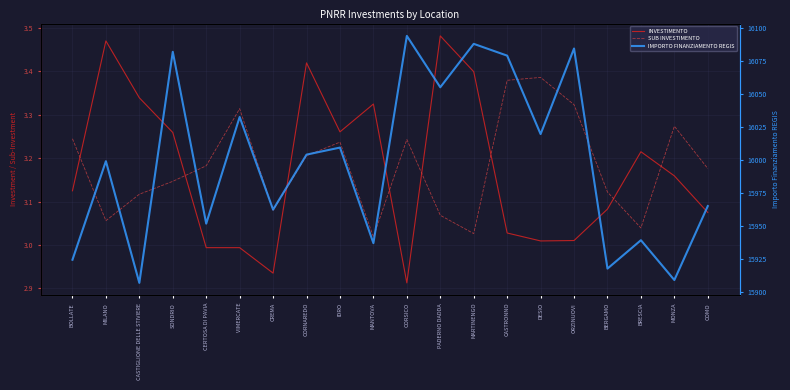

How many lines are shown in the chart?

3